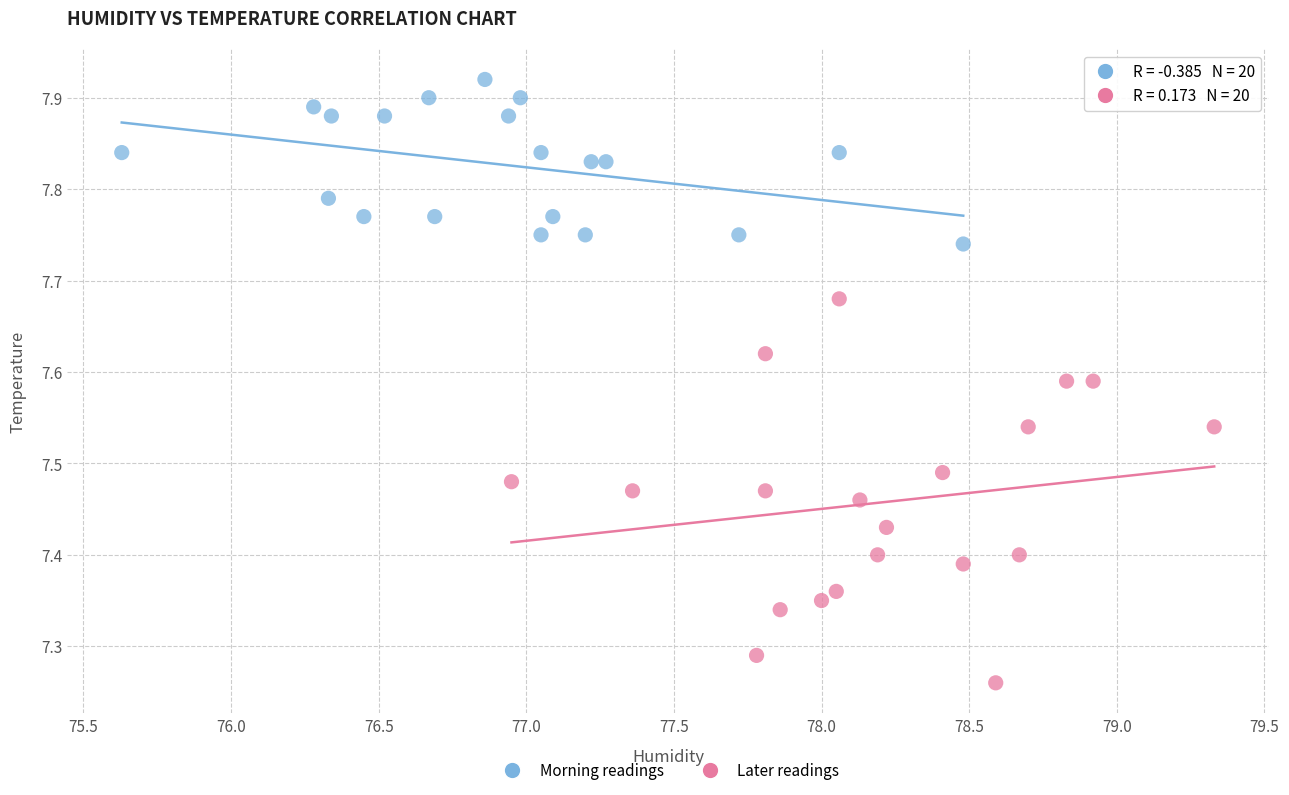

Which series contains the highest Y value?

Morning readings